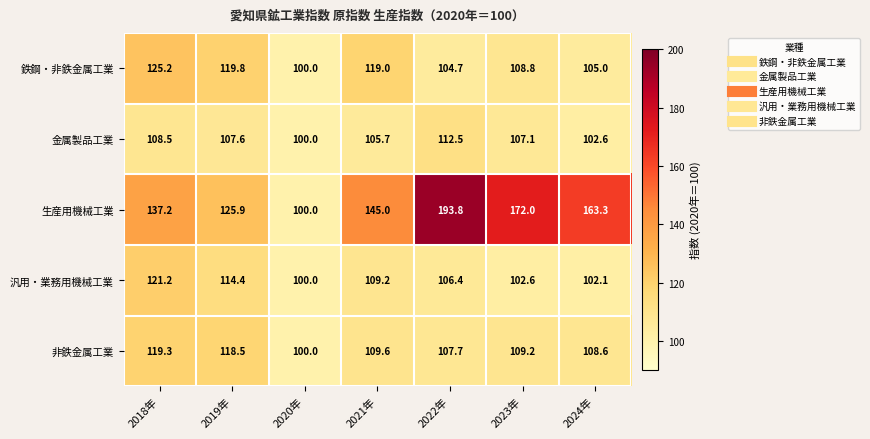

How many categories are shown in the chart?

7